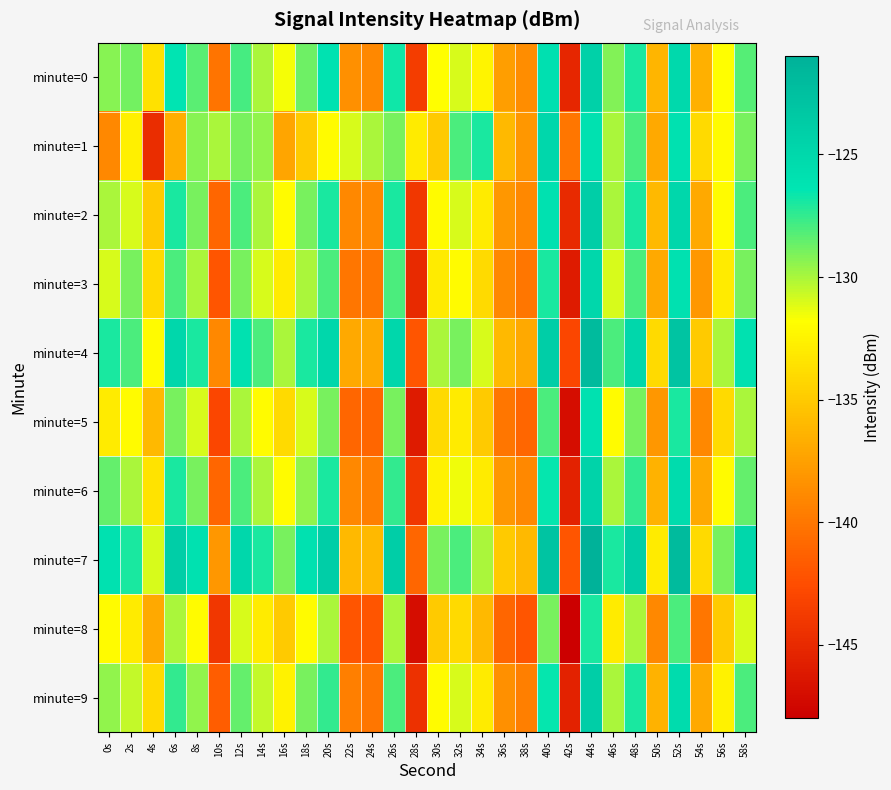

What is the minimum value shown in the chart?

-148.0